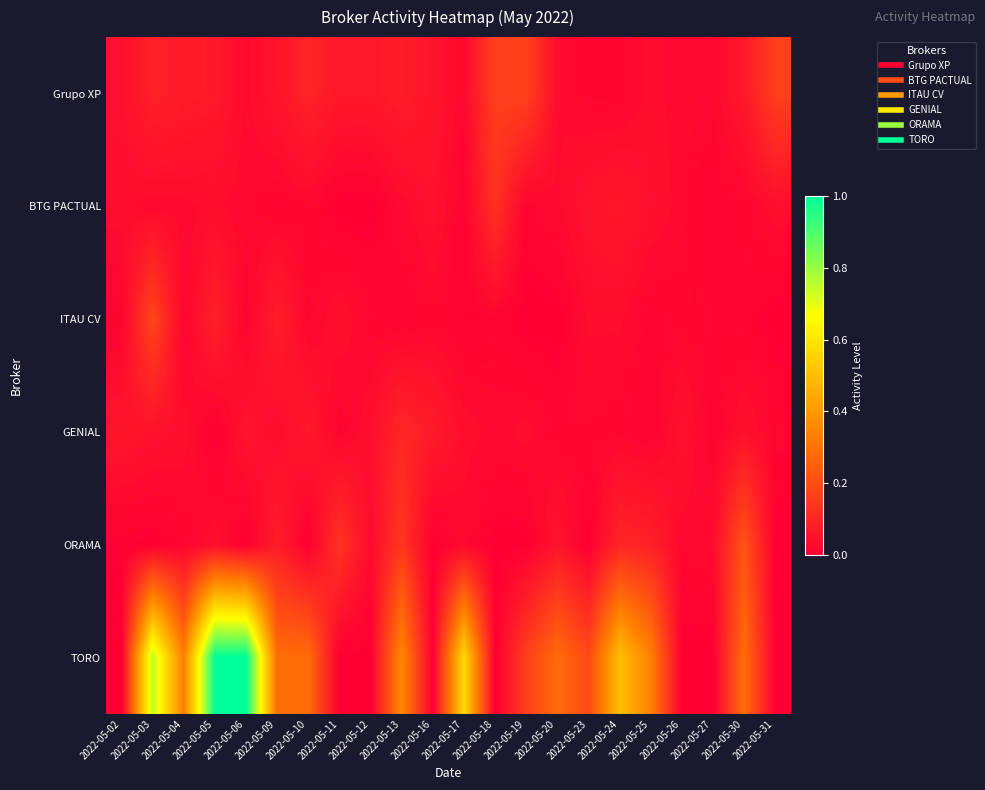

Reading right to left, extract all data points from this chart.

Grupo XP: 2022-05-31=0.2	2022-05-30=0.1	2022-05-27=0.0	2022-05-26=0.0	2022-05-25=0.0	2022-05-24=0.0	2022-05-23=0.0	2022-05-20=0.0	2022-05-19=0.2	2022-05-18=0.2	2022-05-17=0.0	2022-05-16=0.1	2022-05-13=0.1	2022-05-12=0.1	2022-05-11=0.1	2022-05-10=0.1	2022-05-09=0.1	2022-05-06=0.0	2022-05-05=0.1	2022-05-04=0.1	2022-05-03=0.1	2022-05-02=0.0
BTG PACTUAL: 2022-05-31=0.0	2022-05-30=0.0	2022-05-27=0.0	2022-05-26=0.0	2022-05-25=0.0	2022-05-24=0.1	2022-05-23=0.1	2022-05-20=0.0	2022-05-19=0.0	2022-05-18=0.1	2022-05-17=0.0	2022-05-16=0.0	2022-05-13=0.0	2022-05-12=0.0	2022-05-11=0.0	2022-05-10=0.0	2022-05-09=0.0	2022-05-06=0.0	2022-05-05=0.0	2022-05-04=0.0	2022-05-03=0.0	2022-05-02=0.0
ITAU CV: 2022-05-31=0.0	2022-05-30=0.0	2022-05-27=0.0	2022-05-26=0.0	2022-05-25=0.0	2022-05-24=0.0	2022-05-23=0.0	2022-05-20=0.0	2022-05-19=0.0	2022-05-18=0.0	2022-05-17=0.0	2022-05-16=0.0	2022-05-13=0.0	2022-05-12=0.0	2022-05-11=0.0	2022-05-10=0.0	2022-05-09=0.1	2022-05-06=0.0	2022-05-05=0.1	2022-05-04=0.0	2022-05-03=0.2	2022-05-02=0.0
GENIAL: 2022-05-31=0.0	2022-05-30=0.0	2022-05-27=0.0	2022-05-26=0.0	2022-05-25=0.0	2022-05-24=0.0	2022-05-23=0.0	2022-05-20=0.0	2022-05-19=0.0	2022-05-18=0.0	2022-05-17=0.0	2022-05-16=0.1	2022-05-13=0.1	2022-05-12=0.0	2022-05-11=0.0	2022-05-10=0.1	2022-05-09=0.0	2022-05-06=0.1	2022-05-05=0.0	2022-05-04=0.0	2022-05-03=0.0	2022-05-02=0.1
ORAMA: 2022-05-31=0.0	2022-05-30=0.2	2022-05-27=0.0	2022-05-26=0.0	2022-05-25=0.1	2022-05-24=0.1	2022-05-23=0.0	2022-05-20=0.1	2022-05-19=0.0	2022-05-18=0.0	2022-05-17=0.0	2022-05-16=0.0	2022-05-13=0.1	2022-05-12=0.0	2022-05-11=0.1	2022-05-10=0.0	2022-05-09=0.1	2022-05-06=0.0	2022-05-05=0.0	2022-05-04=0.0	2022-05-03=0.0	2022-05-02=0.0
TORO: 2022-05-31=0.0	2022-05-30=0.3	2022-05-27=0.0	2022-05-26=0.0	2022-05-25=0.3	2022-05-24=0.5	2022-05-23=0.2	2022-05-20=0.3	2022-05-19=0.2	2022-05-18=0.0	2022-05-17=0.6	2022-05-16=0.0	2022-05-13=0.4	2022-05-12=0.0	2022-05-11=0.0	2022-05-10=0.3	2022-05-09=0.3	2022-05-06=1.0	2022-05-05=1.0	2022-05-04=0.3	2022-05-03=0.7	2022-05-02=0.0